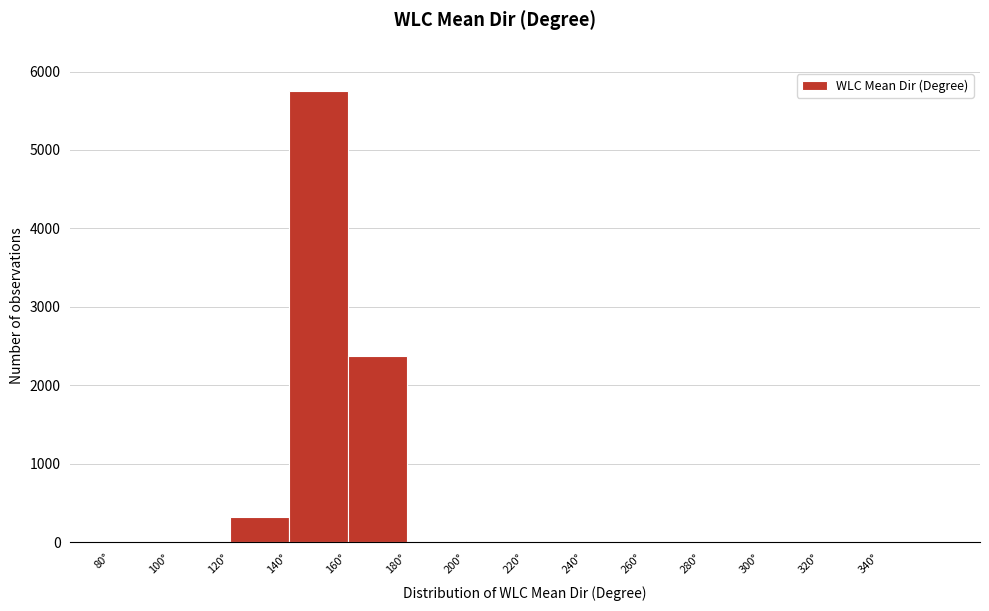

Which range on the x-axis has the tallest bar?

140 to 160